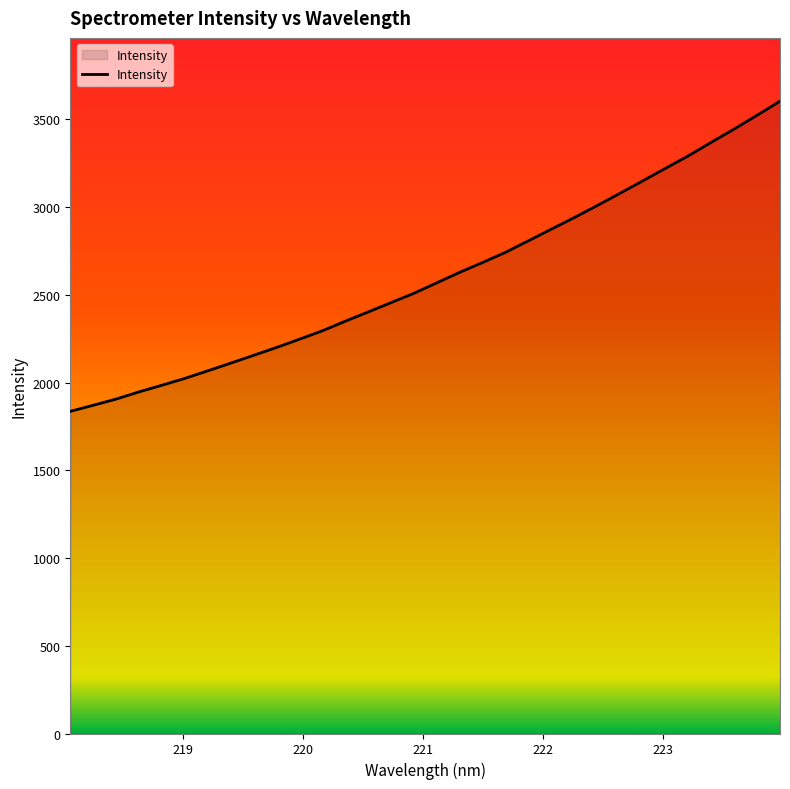

What is the greatest value displayed?

3604.0